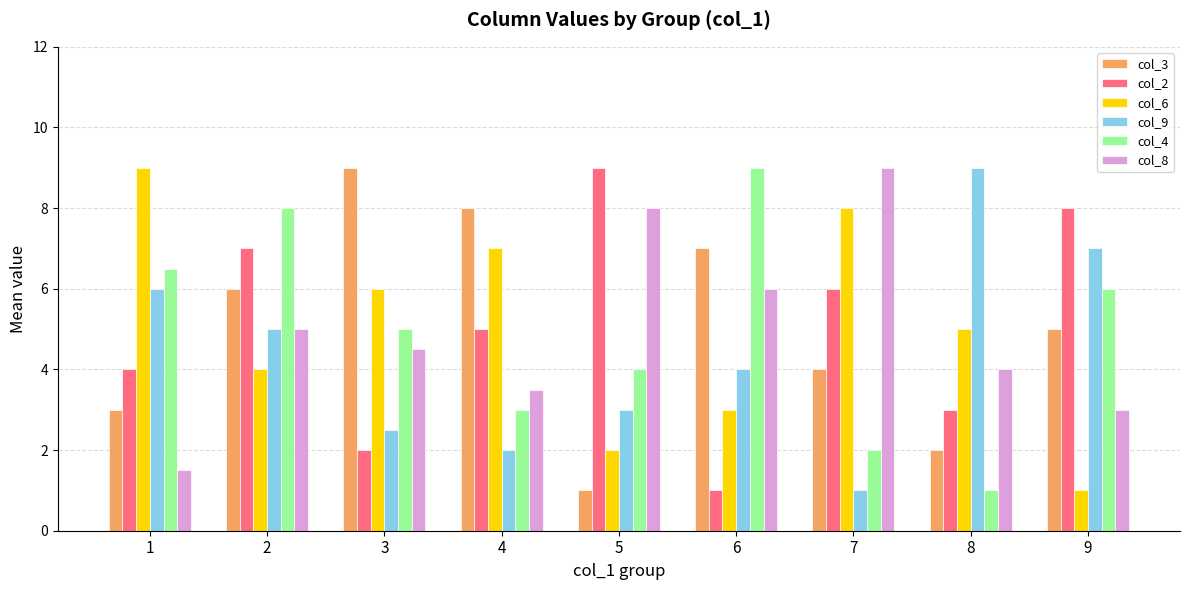

Reading left to right, what are all the values shown in this chart?

col_3: 1=3.0	2=6.0	3=9.0	4=8.0	5=1.0	6=7.0	7=4.0	8=2.0	9=5.0
col_2: 1=4.0	2=7.0	3=2.0	4=5.0	5=9.0	6=1.0	7=6.0	8=3.0	9=8.0
col_6: 1=9.0	2=4.0	3=6.0	4=7.0	5=2.0	6=3.0	7=8.0	8=5.0	9=1.0
col_9: 1=6.0	2=5.0	3=2.5	4=2.0	5=3.0	6=4.0	7=1.0	8=9.0	9=7.0
col_4: 1=6.5	2=8.0	3=5.0	4=3.0	5=4.0	6=9.0	7=2.0	8=1.0	9=6.0
col_8: 1=1.5	2=5.0	3=4.5	4=3.5	5=8.0	6=6.0	7=9.0	8=4.0	9=3.0